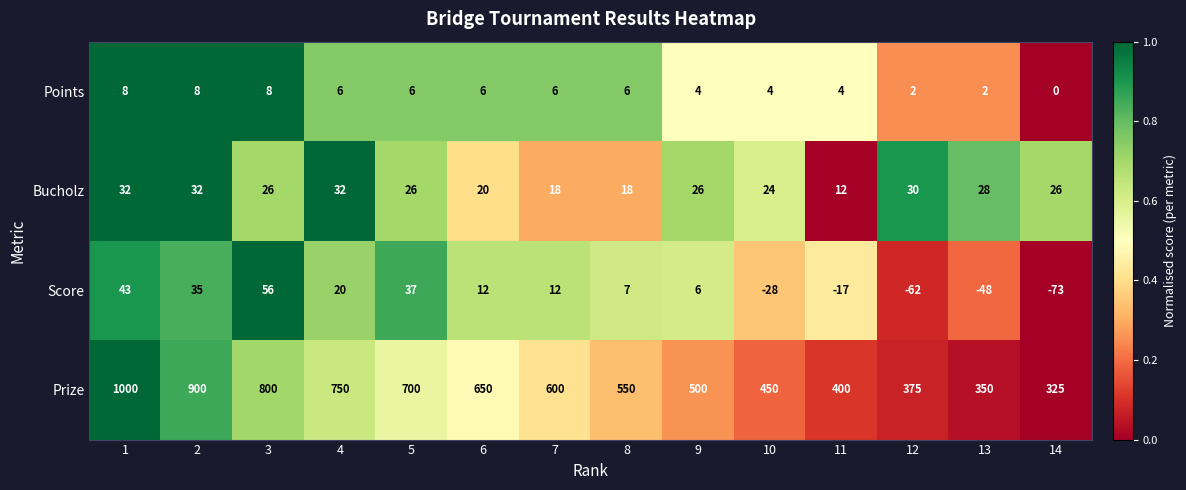

What is the spread (max minus min) of values at 7?

594